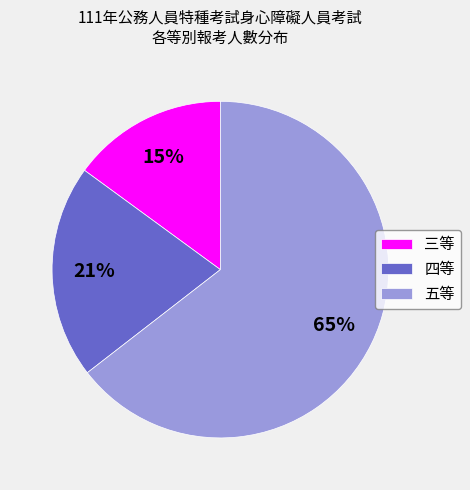

What is the smallest slice in the pie chart?

三等